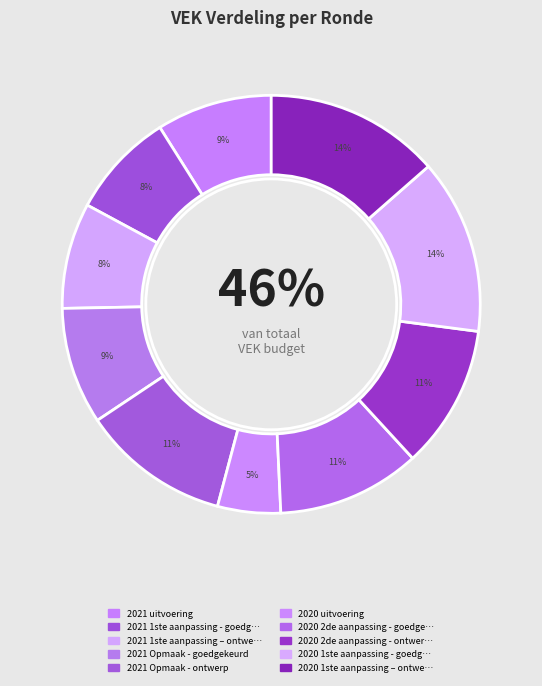

Which category has the smallest portion of the pie?

2020 uitvoering